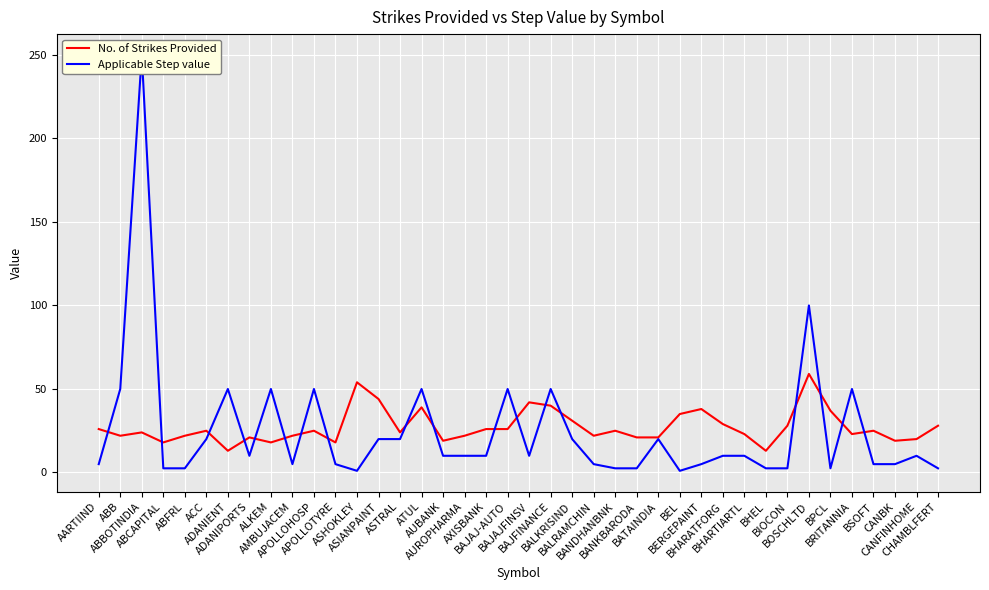

Is it true that No. of Strikes Provided equals 5.6 at BSOFT?

False